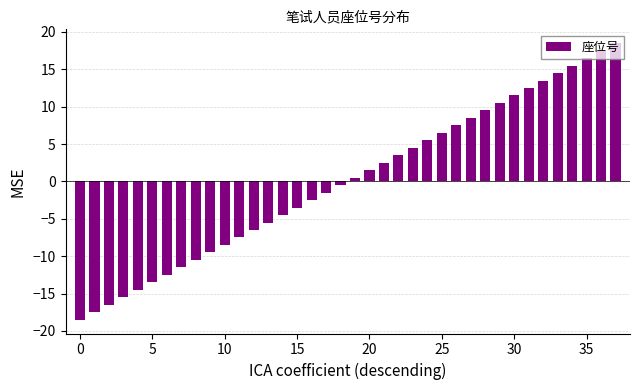

What is the value of the 13th bar from the left?

-6.5